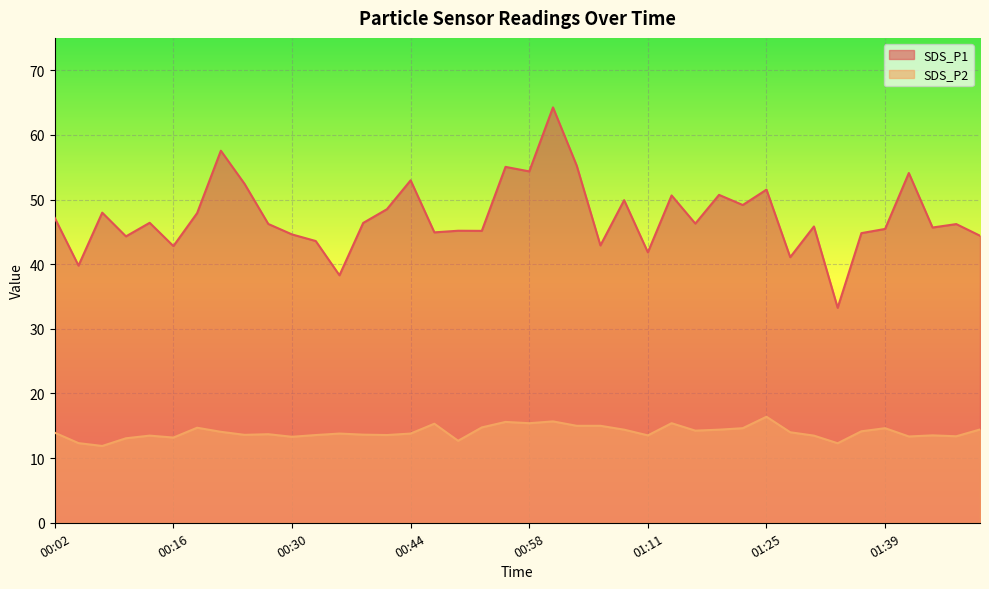

How many interior local valleys does the SDS_P2 series have?

12